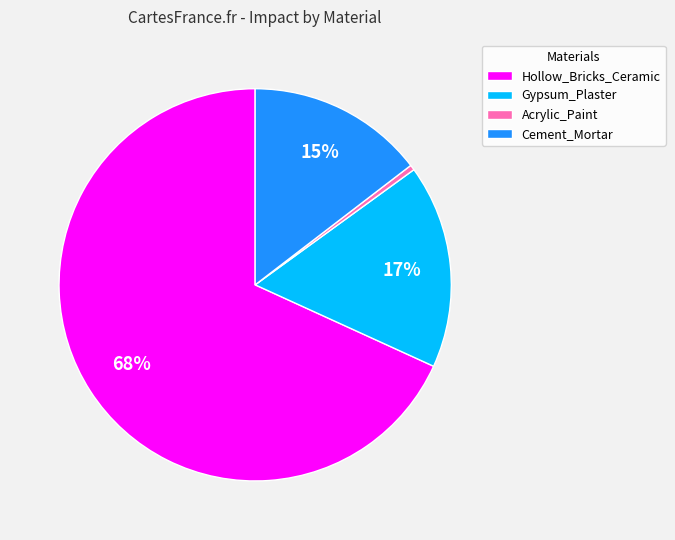

Is there a majority slice in this chart?

Yes